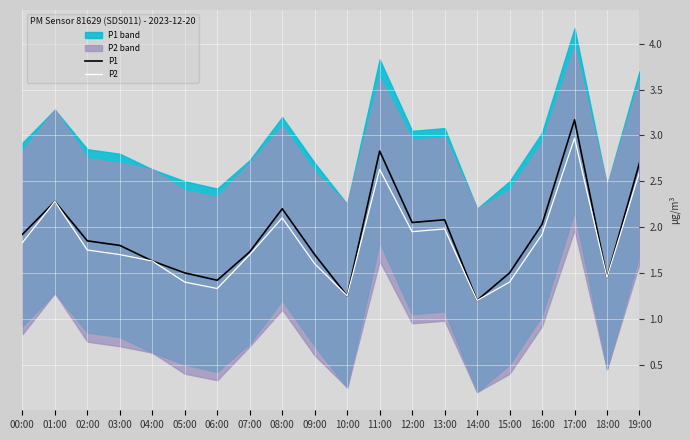

Where is the first local minimum for P2?

06:00